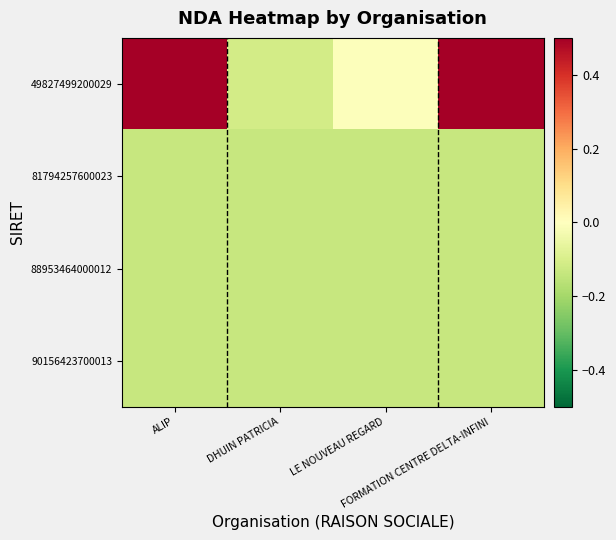

Reading left to right, what are all the values shown in this chart?

49827499200029: ALIP=0.9	DHUIN PATRICIA=-0.1	LE NOUVEAU REGARD=-0.0	FORMATION CENTRE DELTA-INFINI=0.9
81794257600023: ALIP=-0.1	DHUIN PATRICIA=-0.1	LE NOUVEAU REGARD=-0.1	FORMATION CENTRE DELTA-INFINI=-0.1
88953464000012: ALIP=-0.1	DHUIN PATRICIA=-0.1	LE NOUVEAU REGARD=-0.1	FORMATION CENTRE DELTA-INFINI=-0.1
90156423700013: ALIP=-0.1	DHUIN PATRICIA=-0.1	LE NOUVEAU REGARD=-0.1	FORMATION CENTRE DELTA-INFINI=-0.1